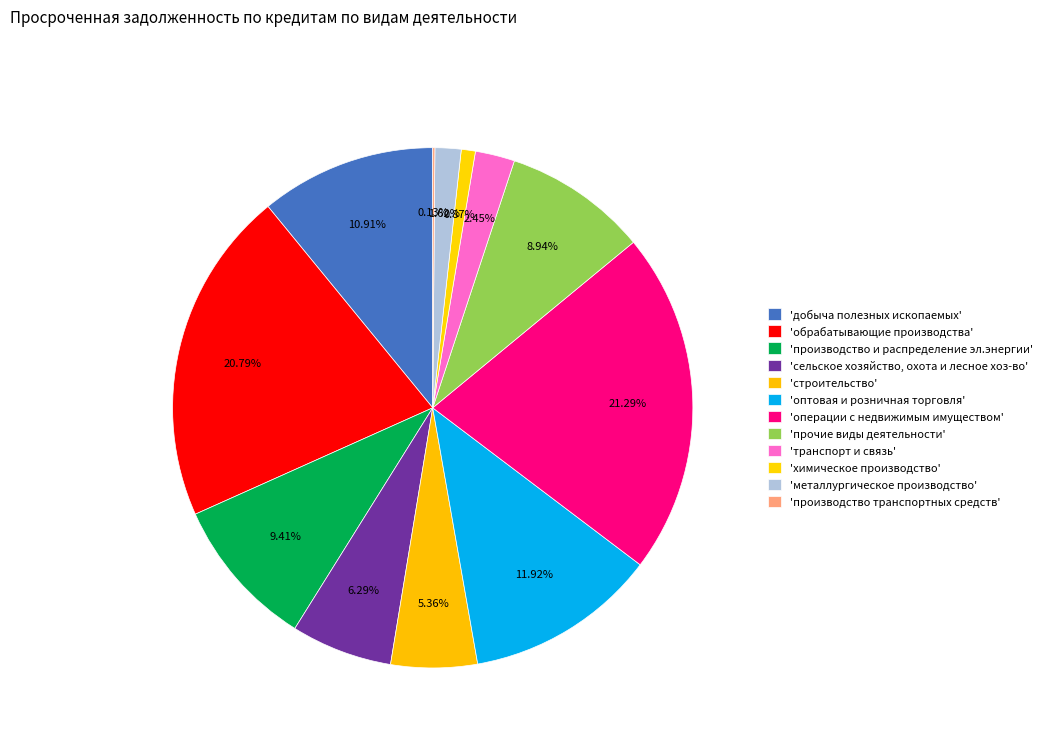

Count the number of slices in the pie.

12